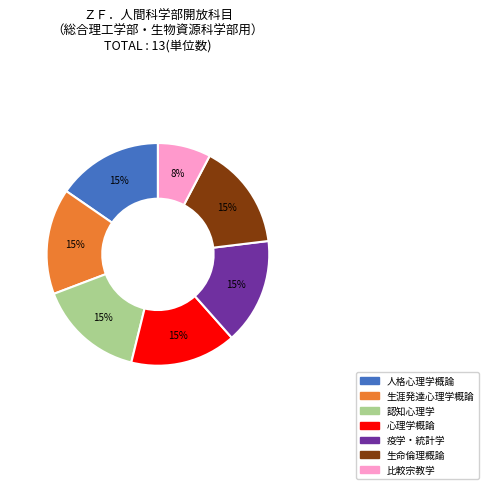

True or false: 生涯発達心理学概論 accounts for 27% of the total.

False